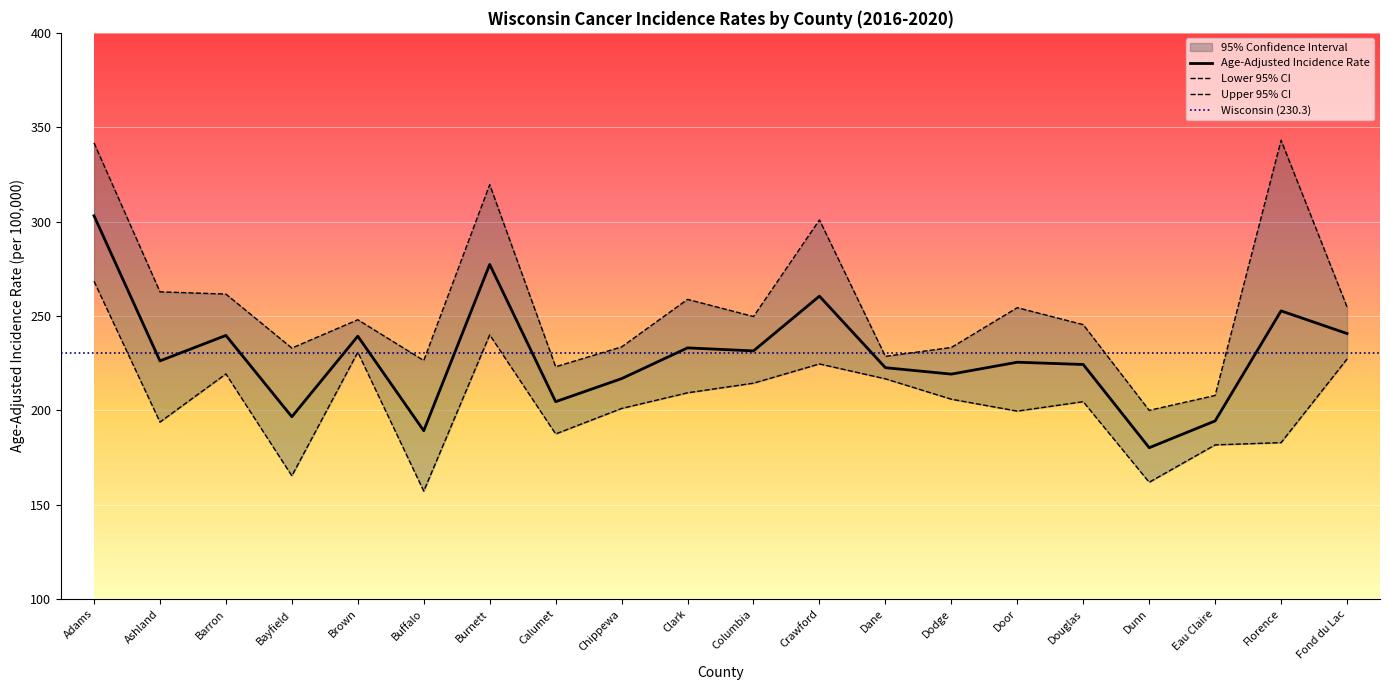

At which label does Upper 95% CI reach its minimum?

Dunn